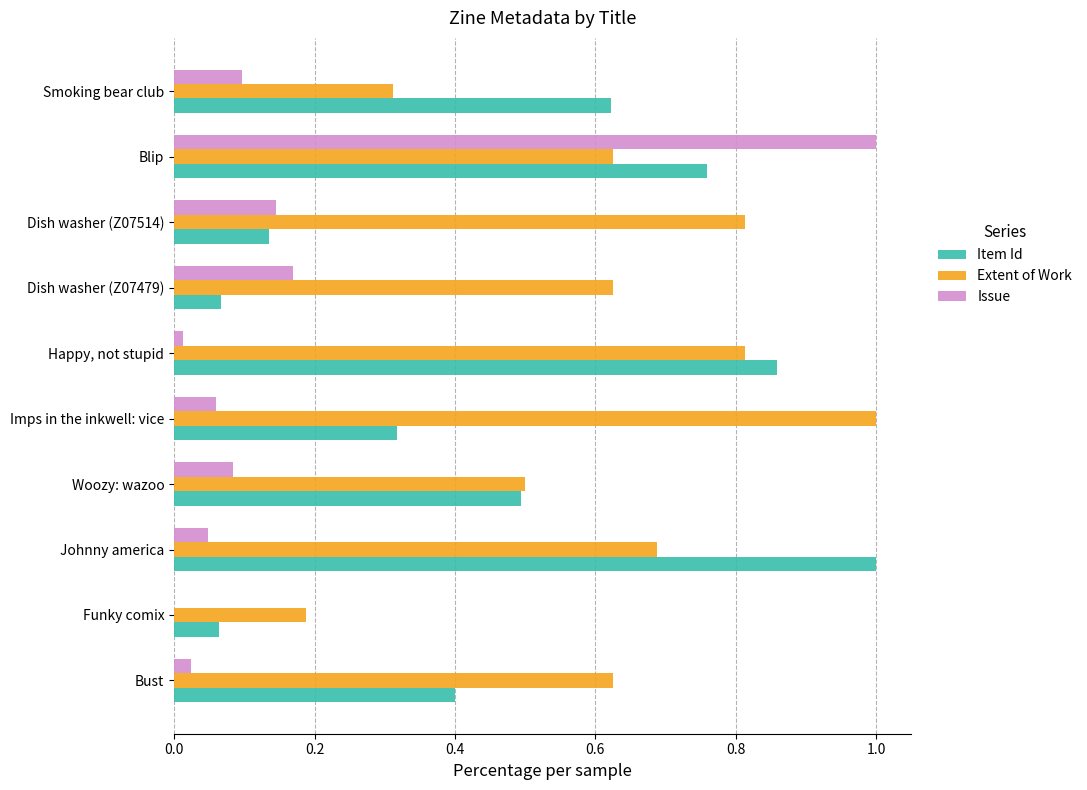

Between Dish washer (Z07514) and Blip, which series saw the biggest shift?

Issue